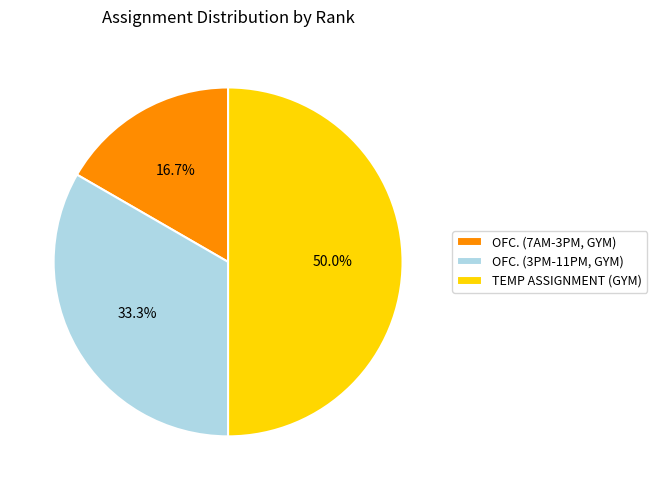

The OFC. (7AM-3PM, GYM) slice represents 11% of the pie. True or false?

False